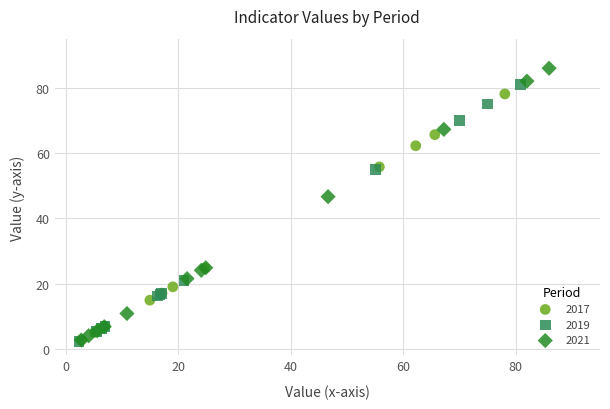

What are all the series names shown in the legend?

2017, 2019, 2021